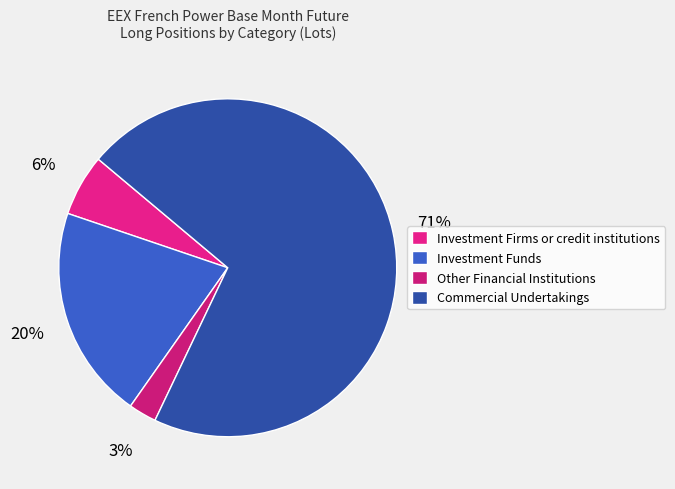

What percentage is the Other Financial Institutions slice, to the nearest percent?

3%